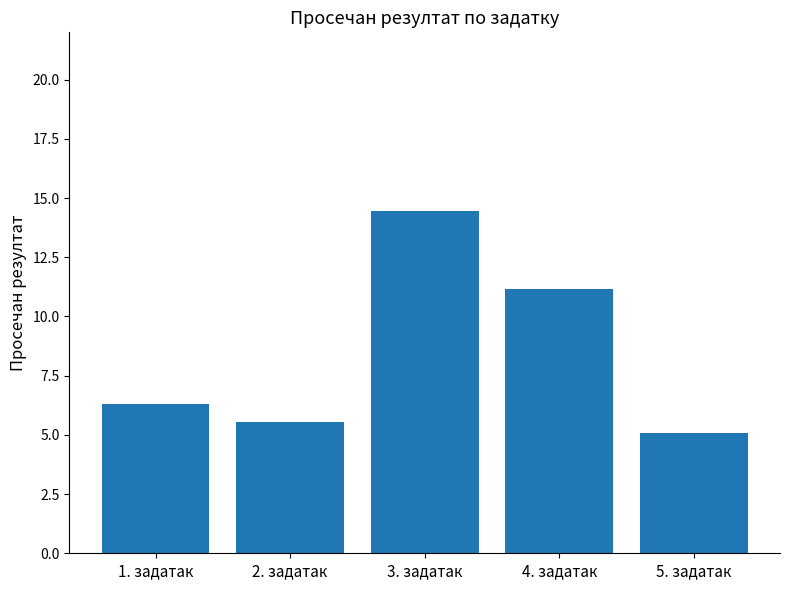

Where does the data first go above 6?

1. задатак